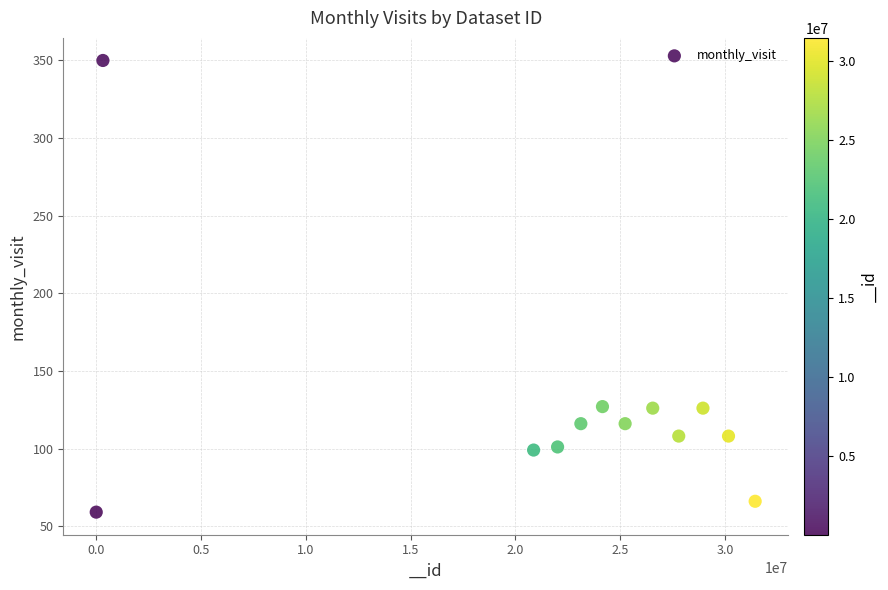

What is the average X value?

21714734